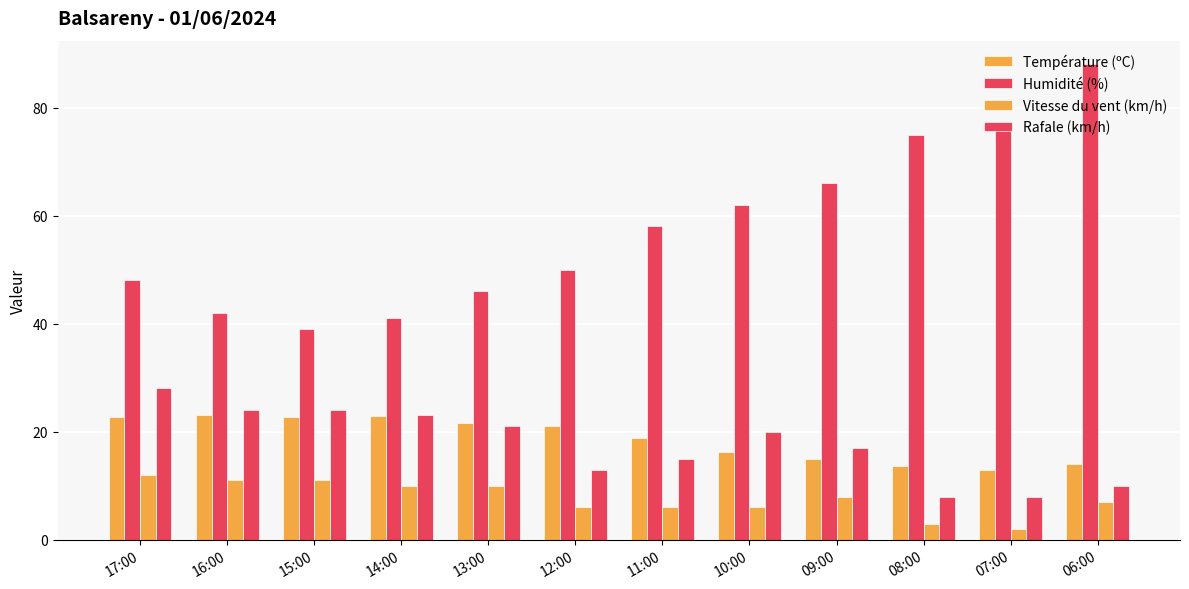

How many data points does each series have?

12